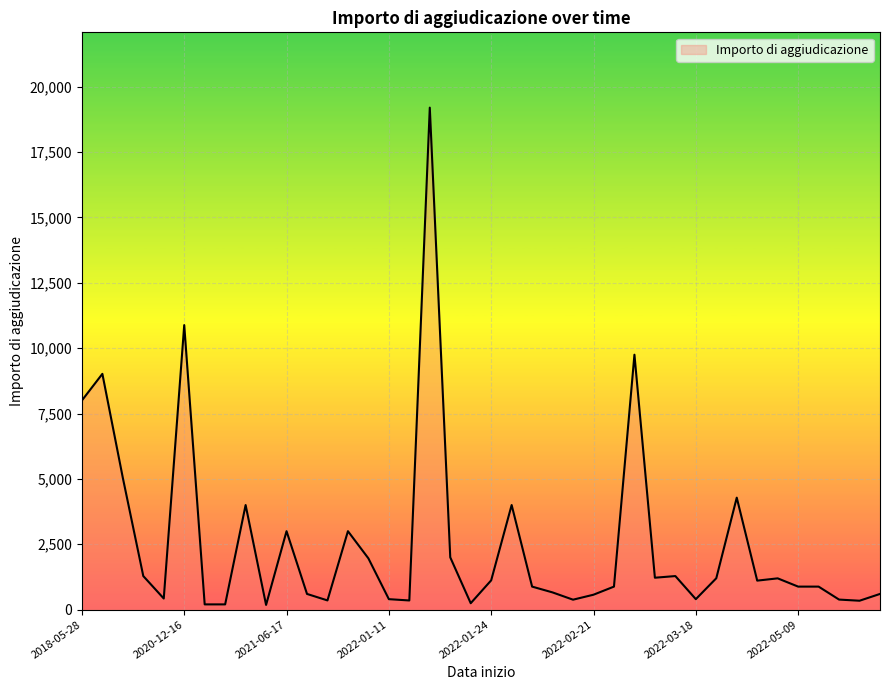

What is the maximum value shown in the chart?

19200.0